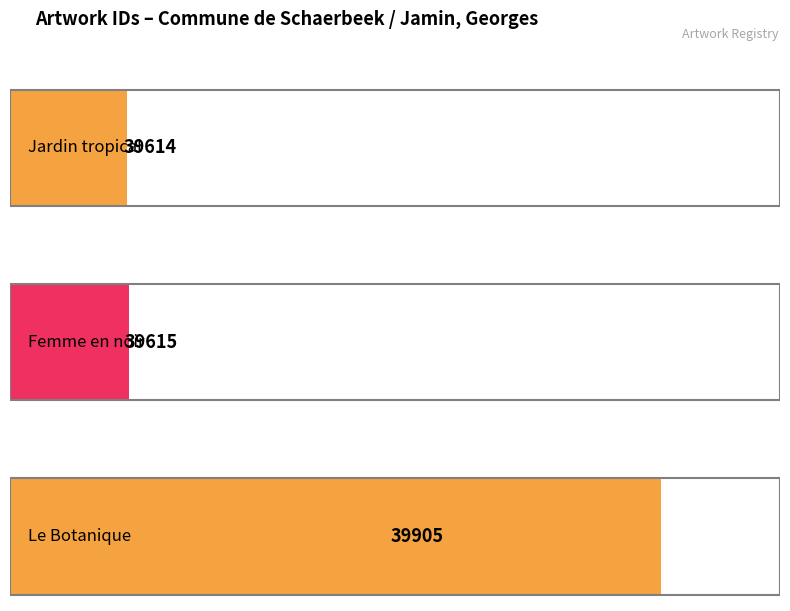

What is the smallest value displayed?

39614